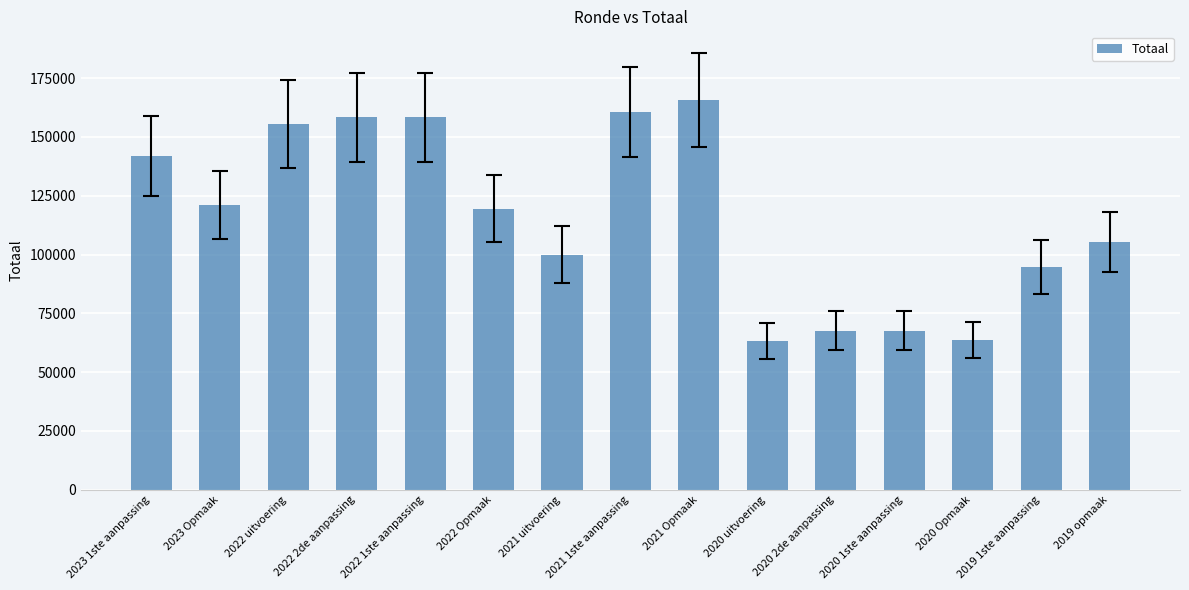

How many values are below 119511?

7